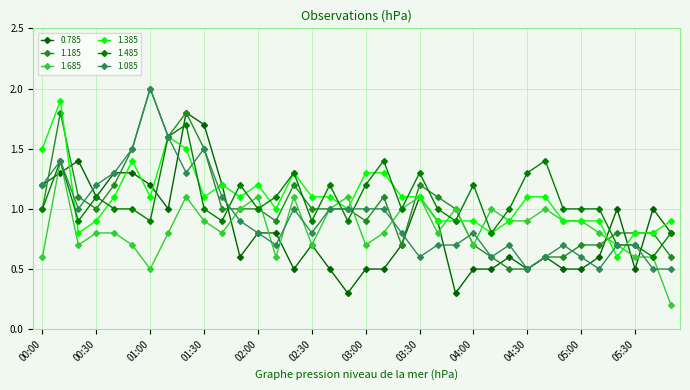

How many lines are shown in the chart?

6